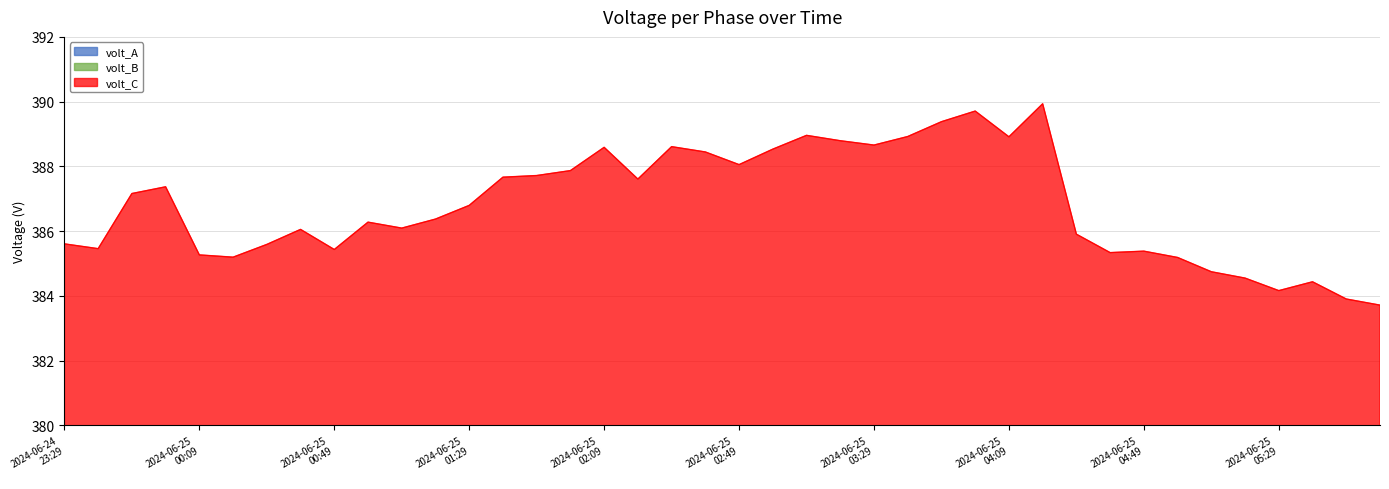

How many data points in volt_A are above 129?

25